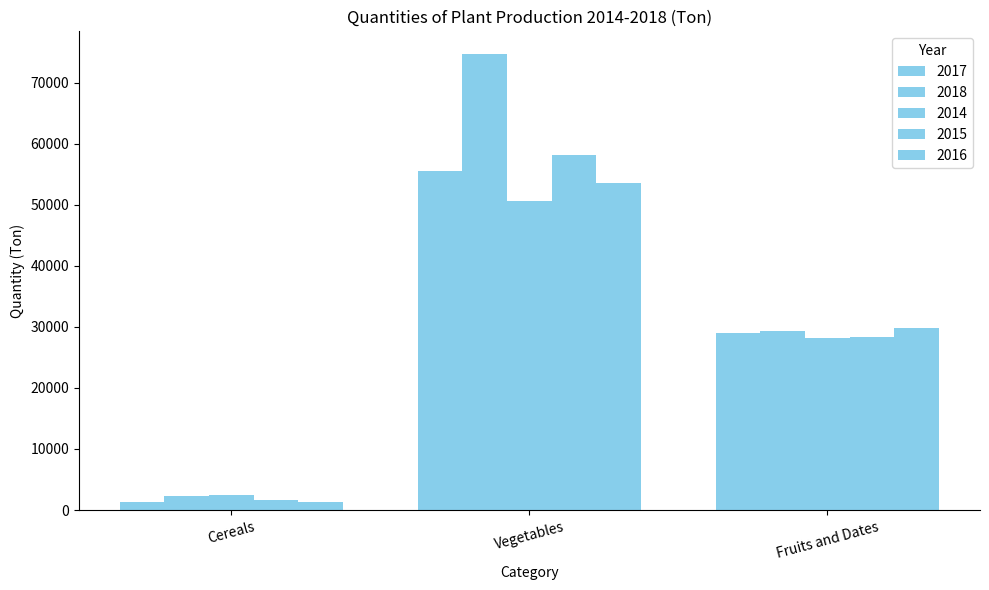

How many 2015 values are between 1614 and 58077?

3